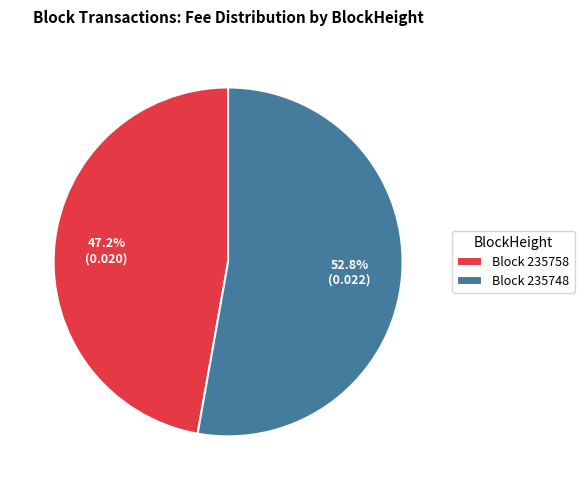

Rank the categories by value from highest to lowest.

Block 235748, Block 235758